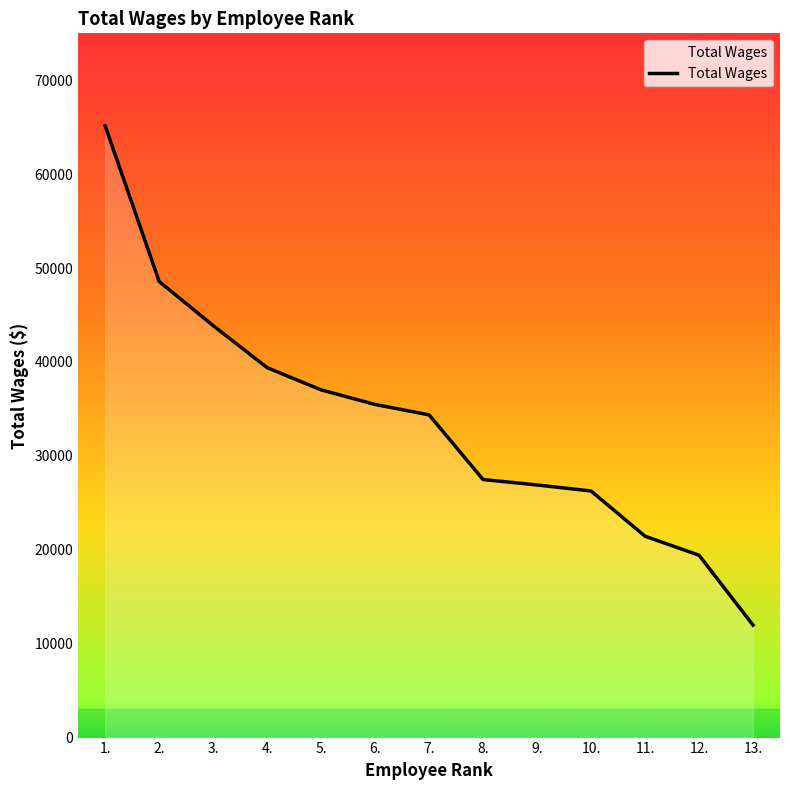

At which category does the chart reach its peak across all series?

1.